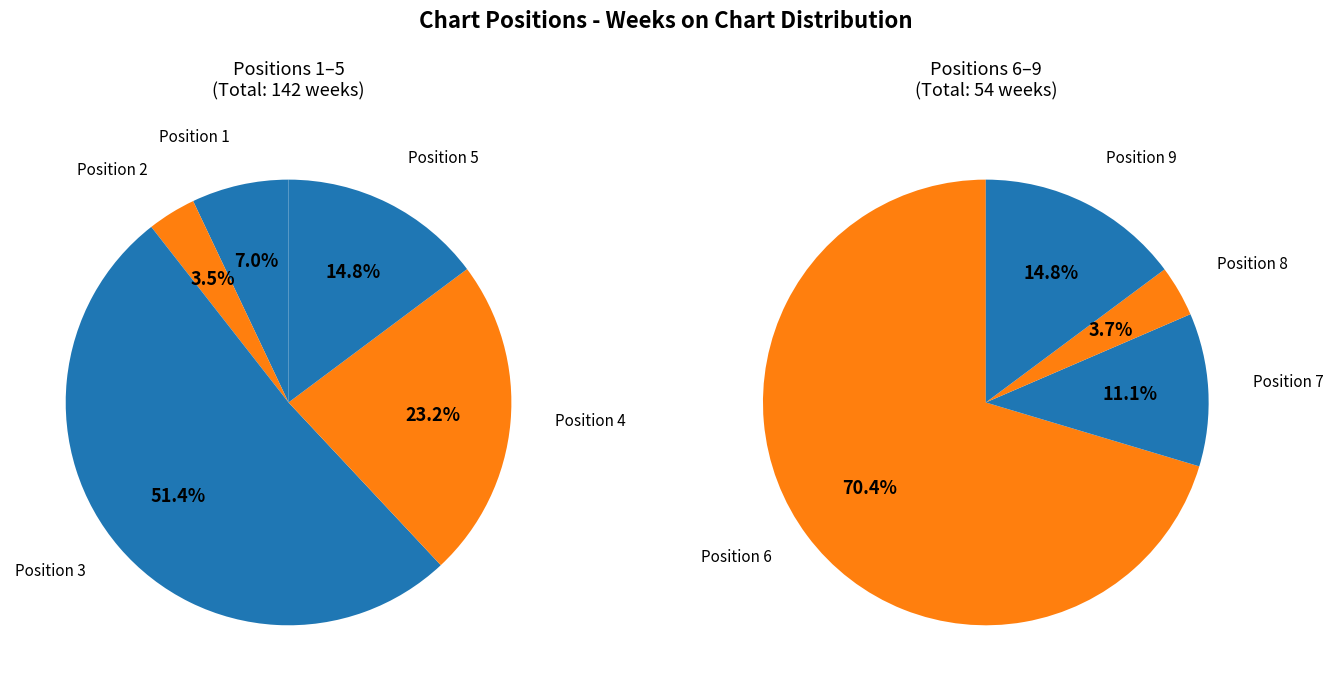

How many segments does this pie chart have?

9